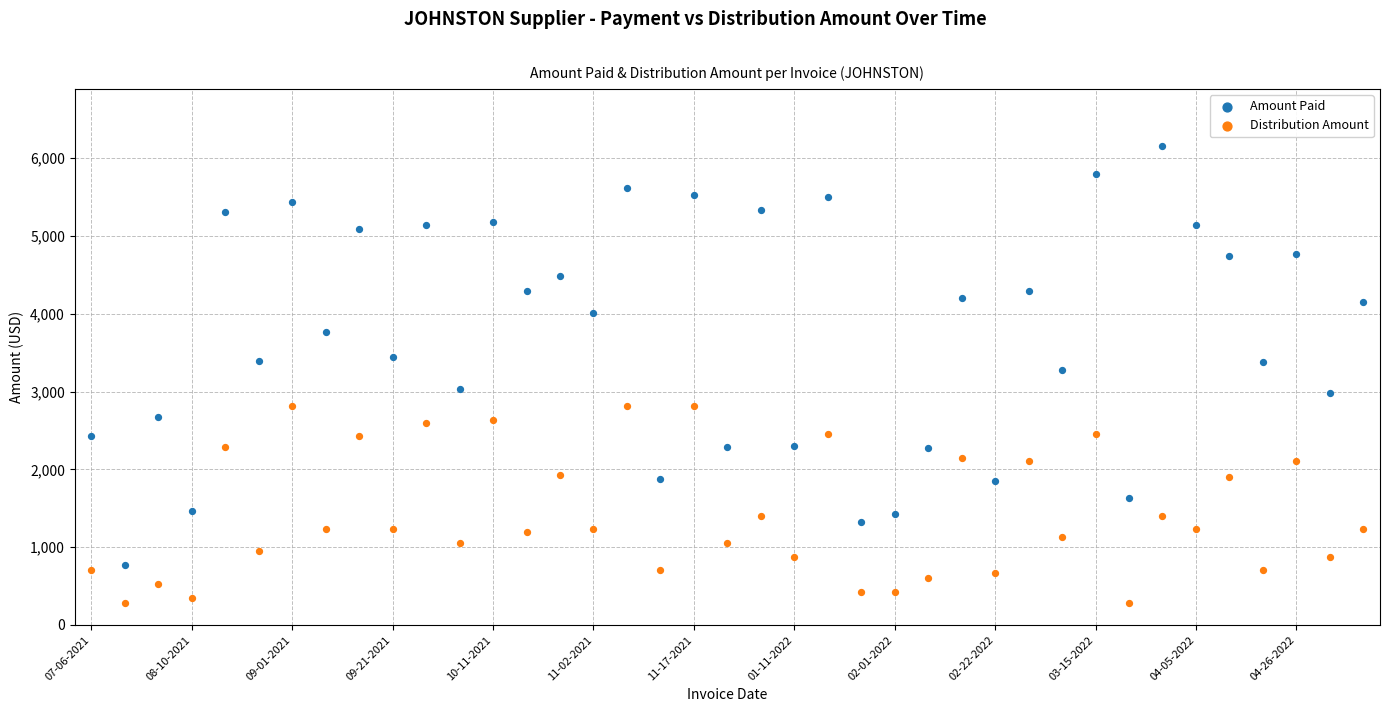

What are all the series names shown in the legend?

Amount Paid, Distribution Amount